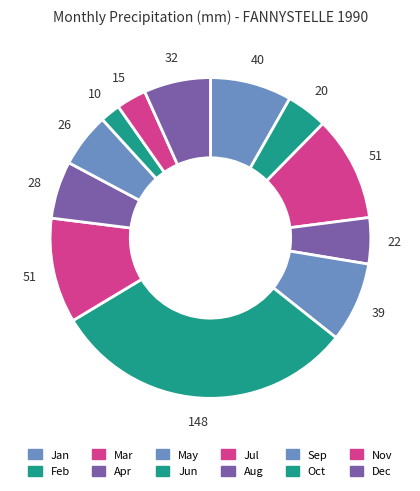

Is there a majority slice in this chart?

No